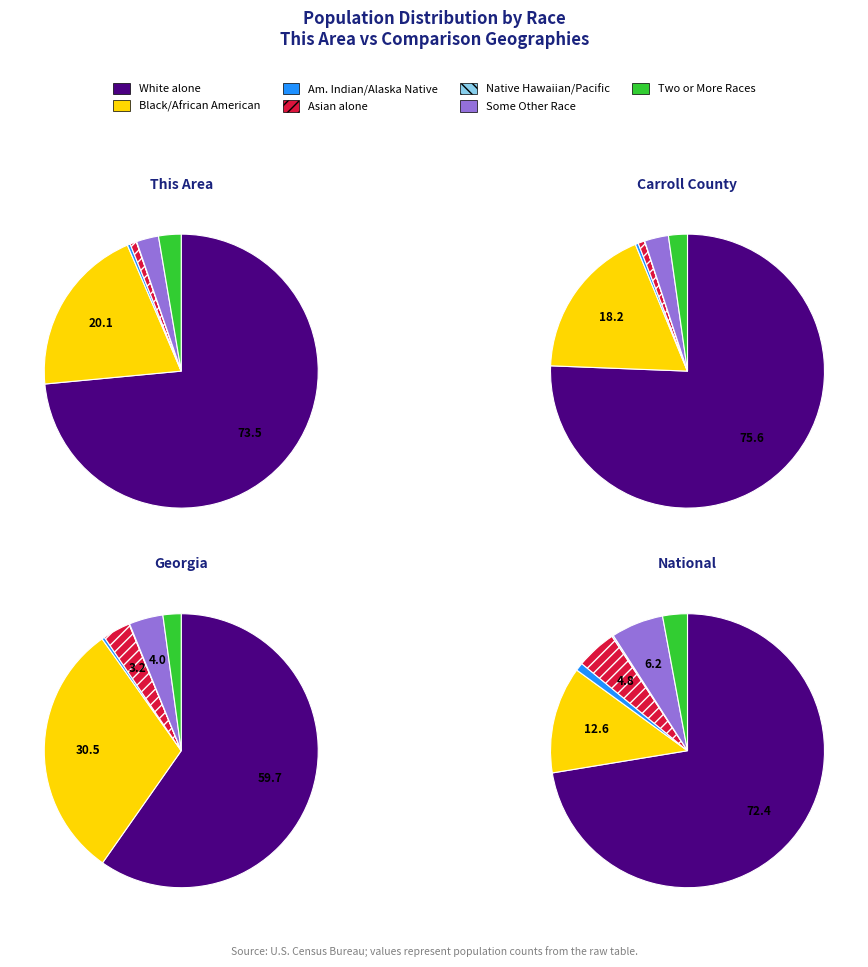

What is the ratio of the value at White alone to the value at Black or African American alone?

3.7